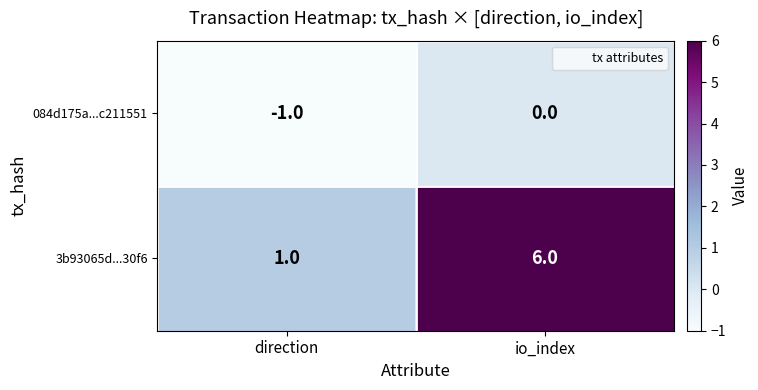

What is the difference between the highest and lowest values at direction?

2